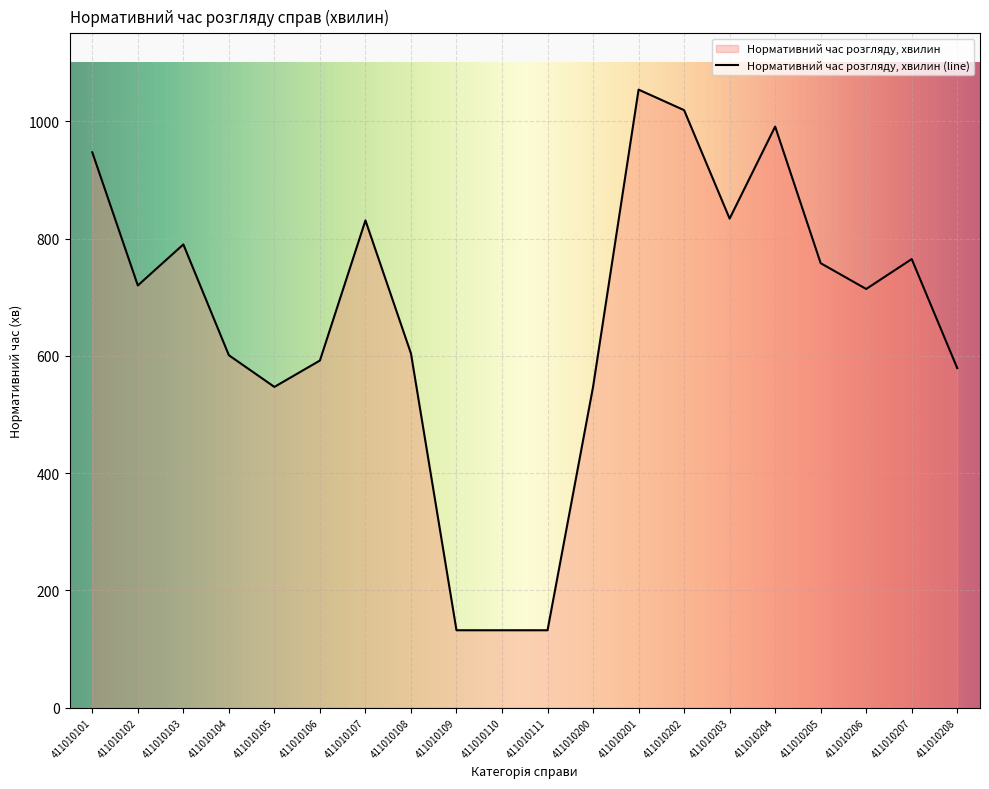

What is the maximum value shown in the chart?

1054